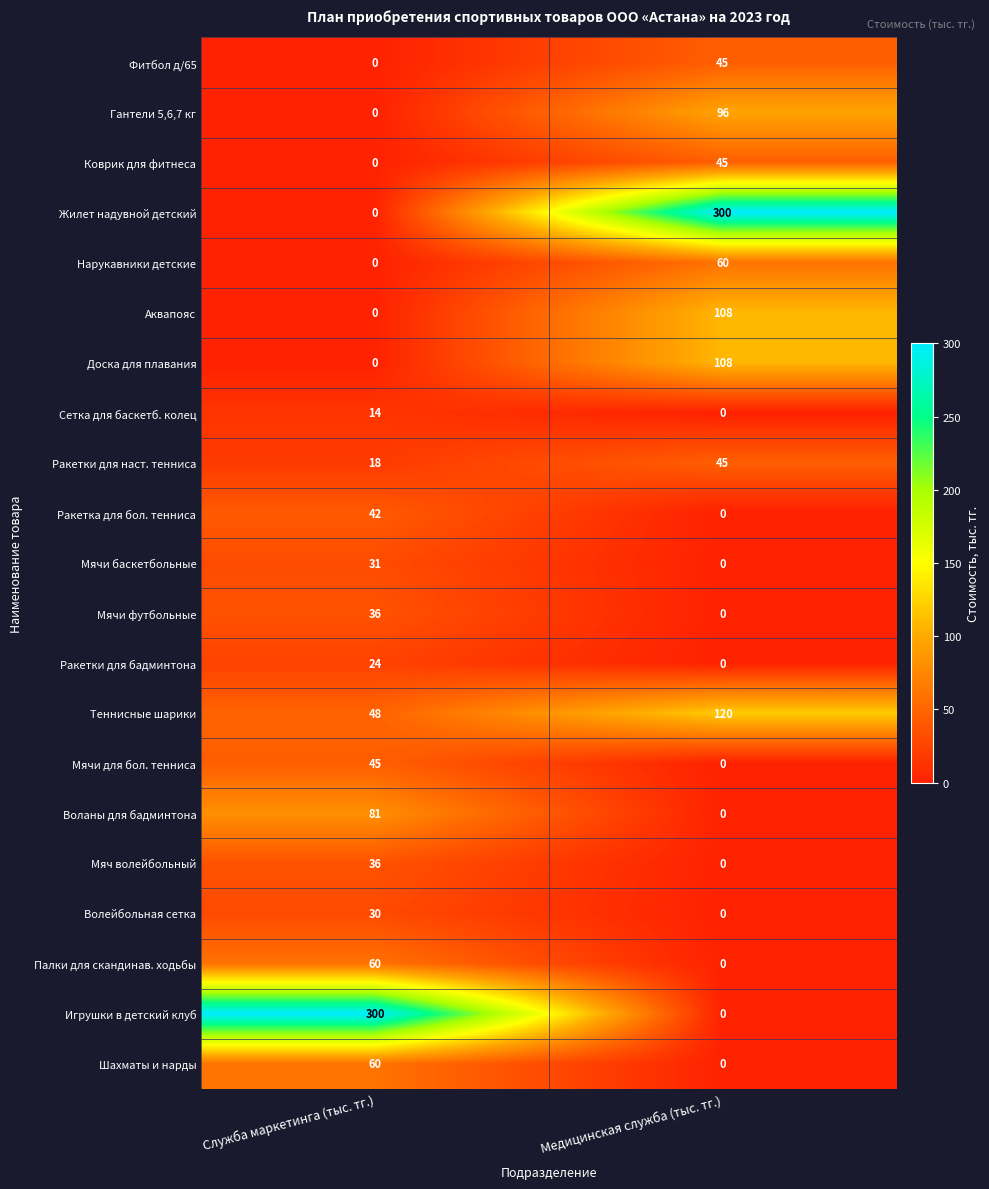

Read the Мячи футбольные value at Служба маркетинга (тыс. тг.), to the nearest 10.

40